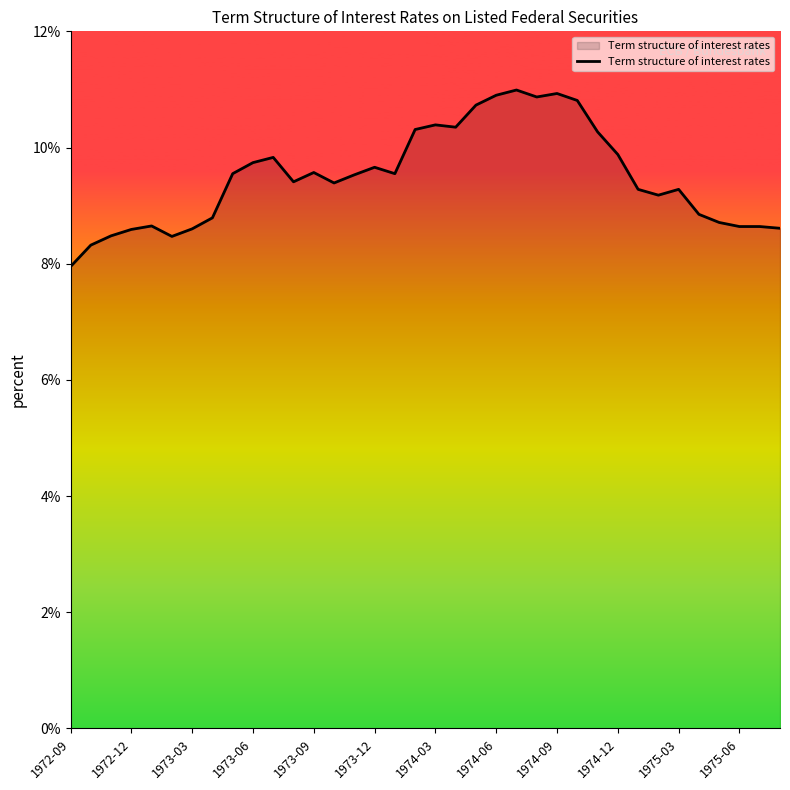

What is the greatest value displayed?

11.0